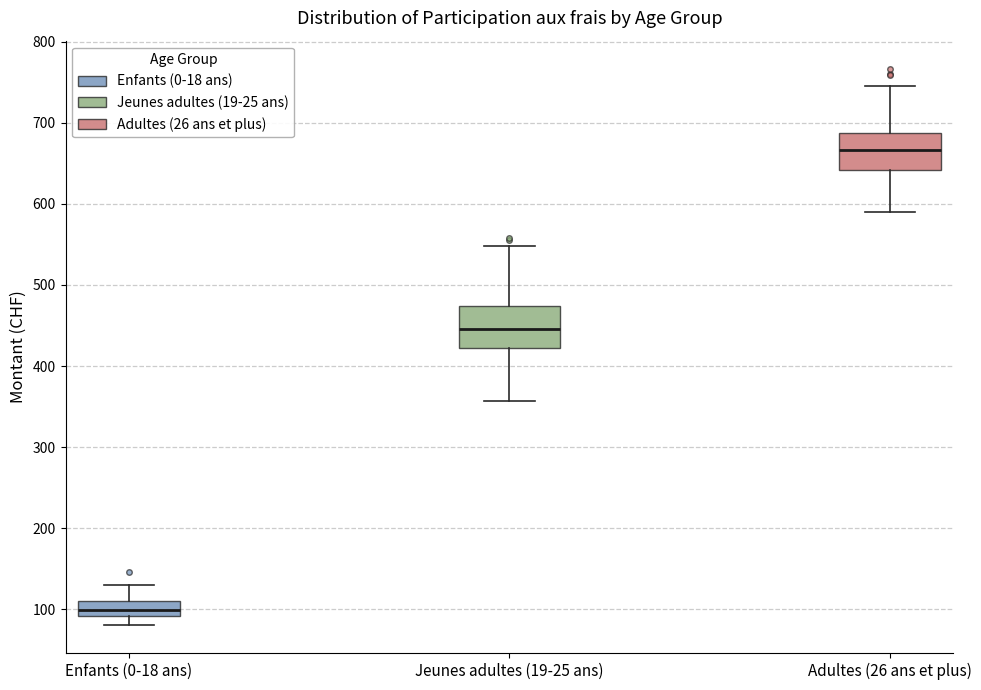

Which box has the lowest median line?

Enfants (0-18 ans)